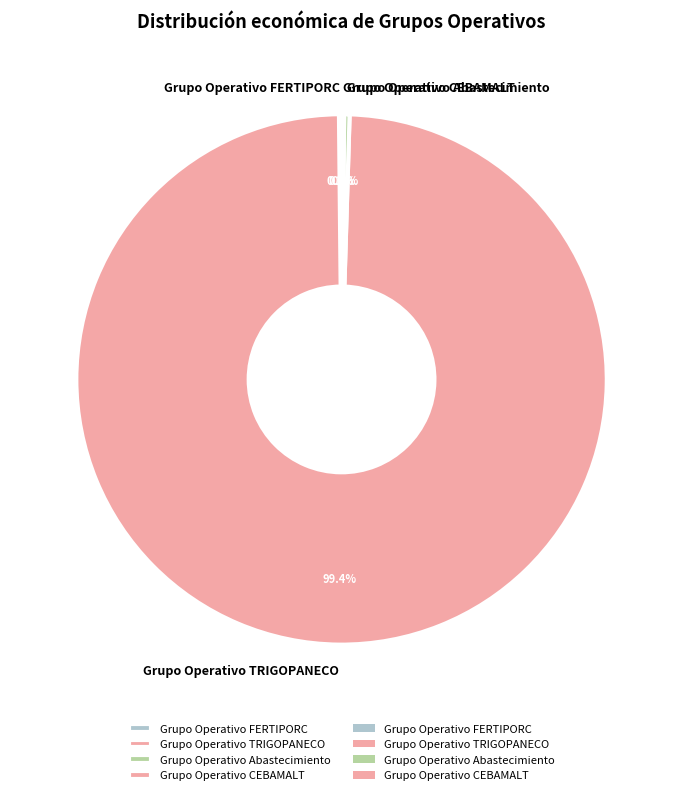

What is the largest slice in the pie chart?

Grupo Operativo TRIGOPANECO